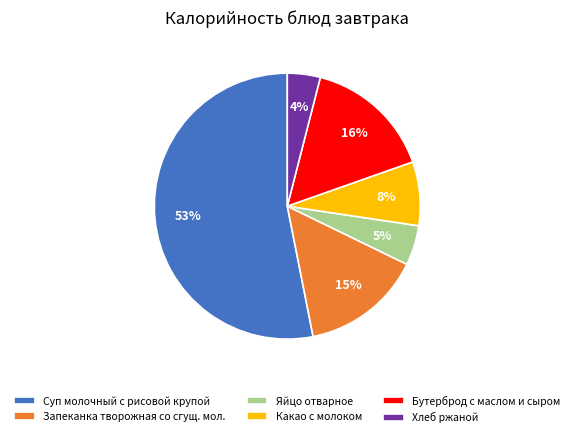

Rank the categories by value from lowest to highest.

Хлеб ржаной, Яйцо отварное, Какао с молоком, Запеканка творожная со сгущ. мол., Бутерброд с маслом и сыром, Суп молочный с рисовой крупой